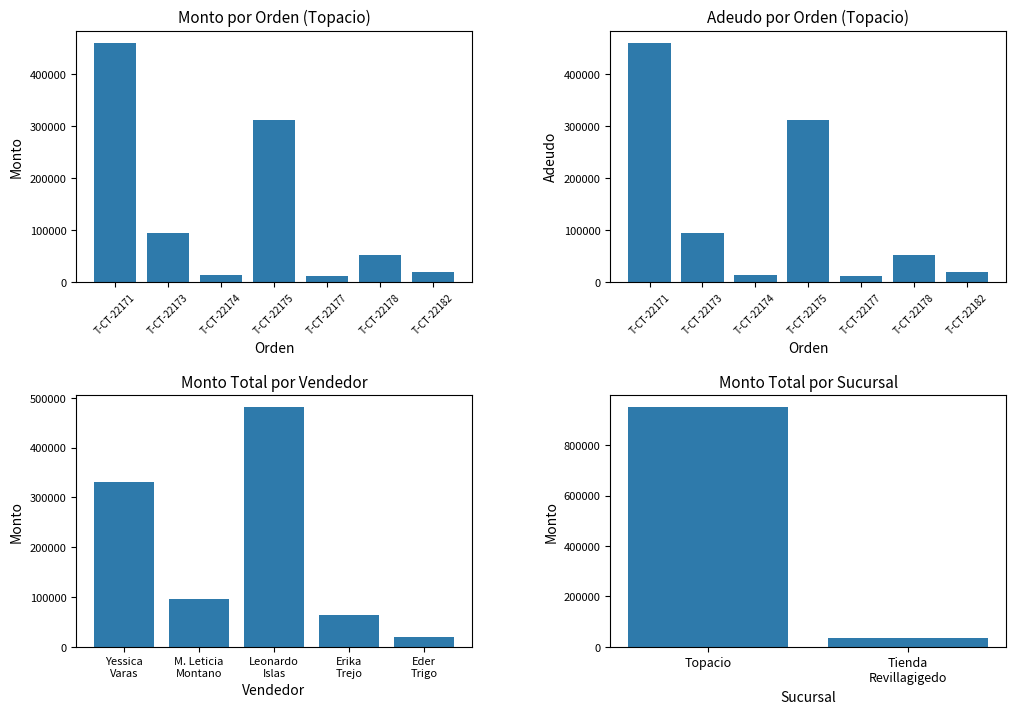

Which has a higher value, T-CT-22174 or T-CT-22173?

T-CT-22173